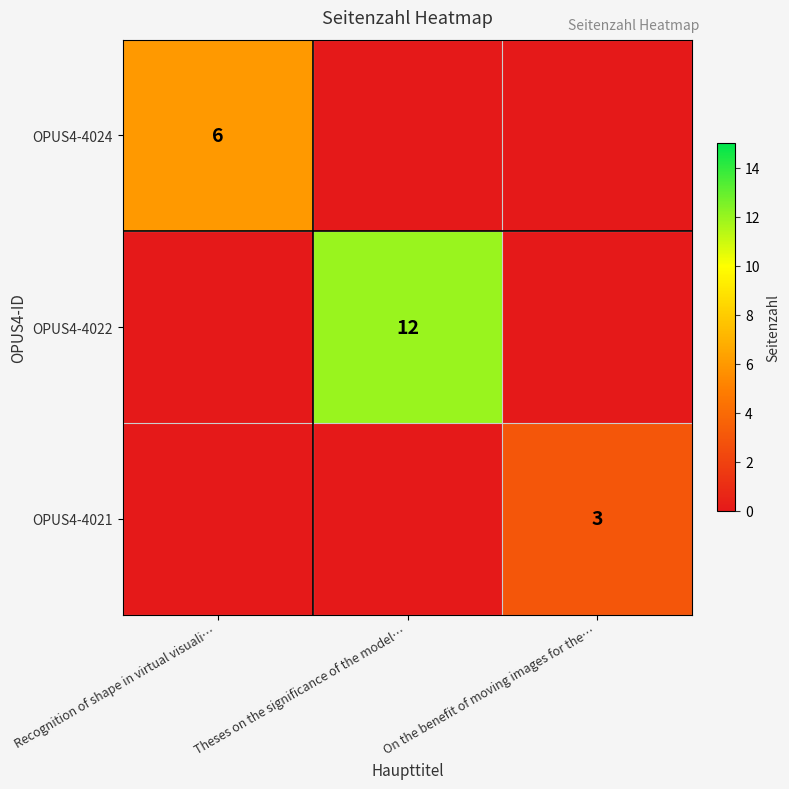

True or false: OPUS4-4022 has a value of 7 at Theses on the significance of the model….

False